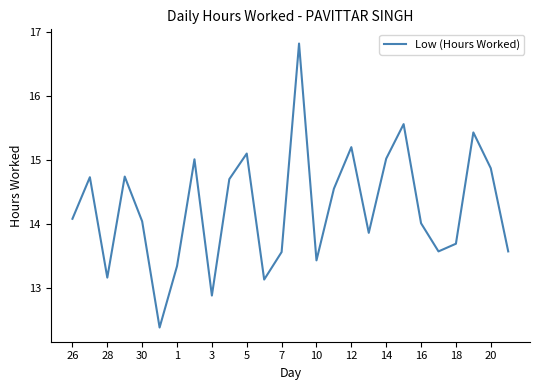

What is the smallest value displayed?

12.4